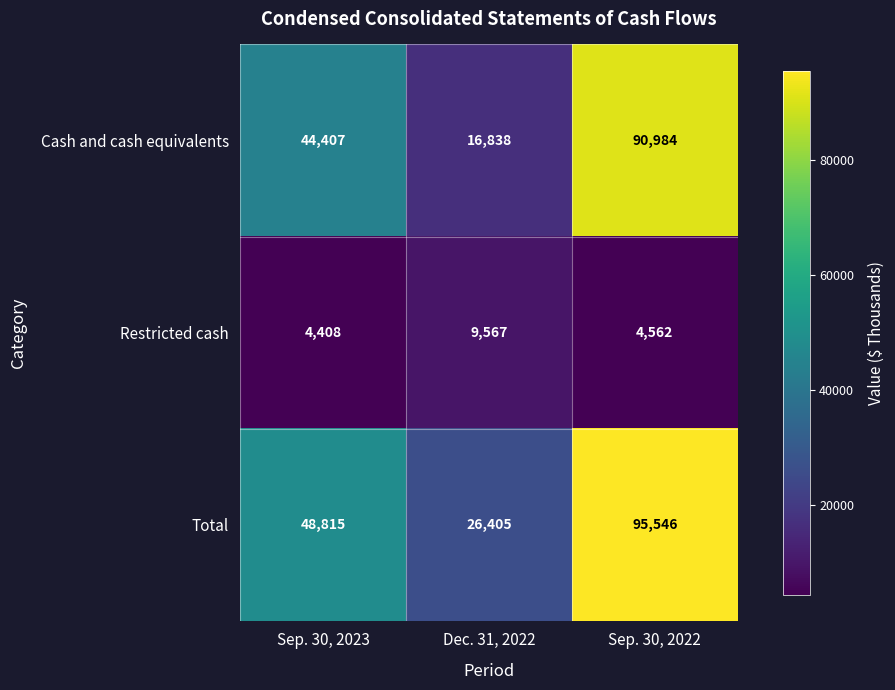

How many series are shown in this chart?

3